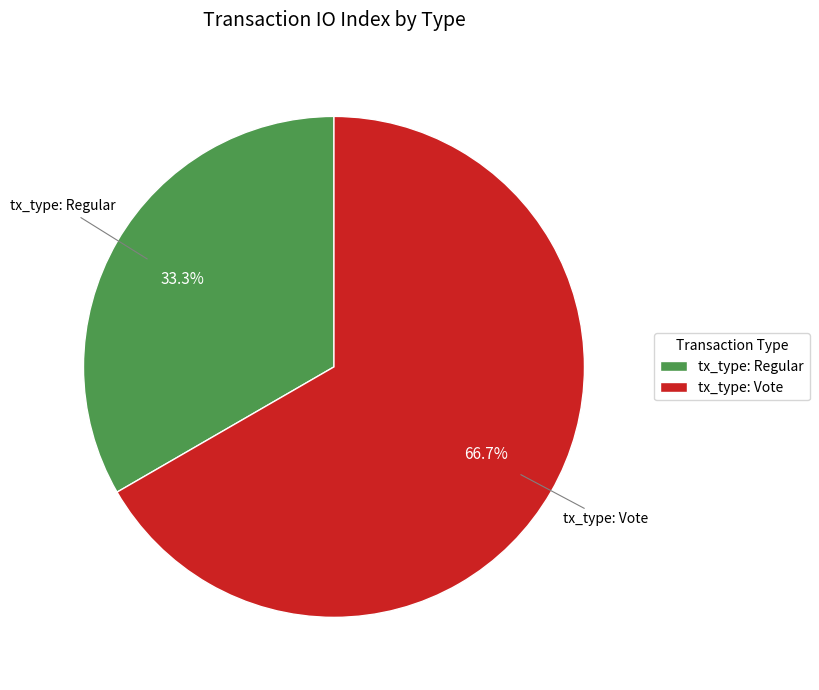

Is it true that tx_type: Regular is 33% of the pie?

True